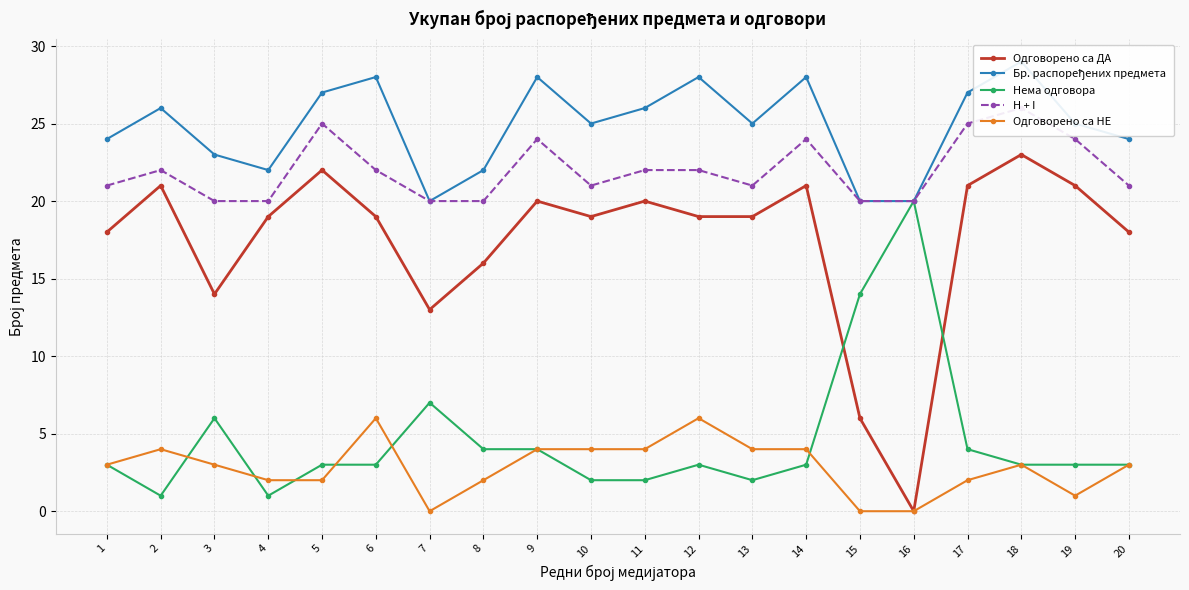

True or false: H + I has more than 2 points higher than both neighbors.

True